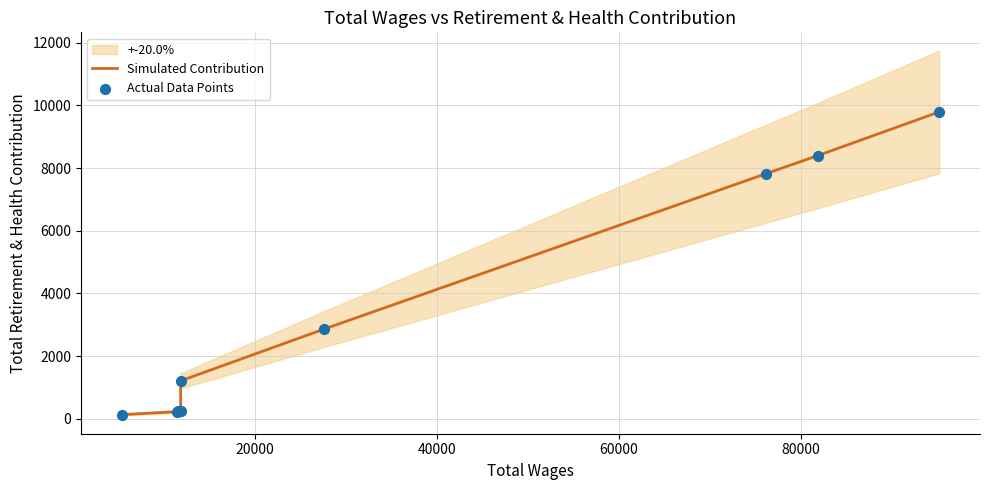

Is the value of Simulated Contribution at 80000 greater than the value of Actual Data Points at 60000?

Yes